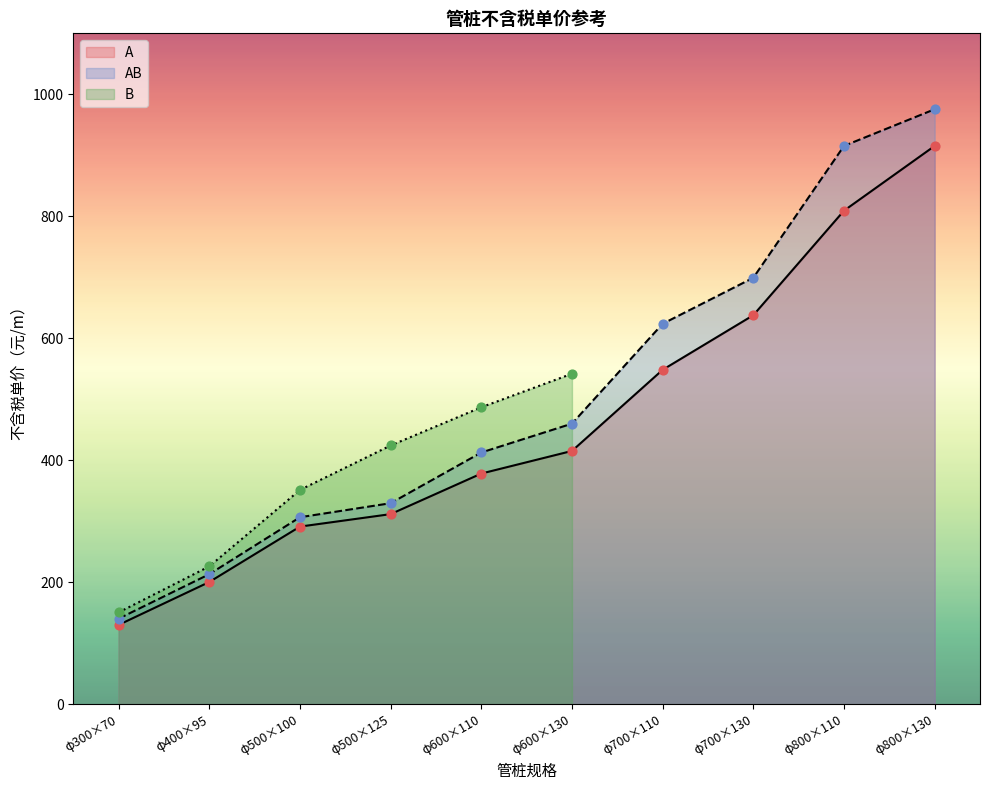

What is the total value across all series at φ700×130?

1337.4